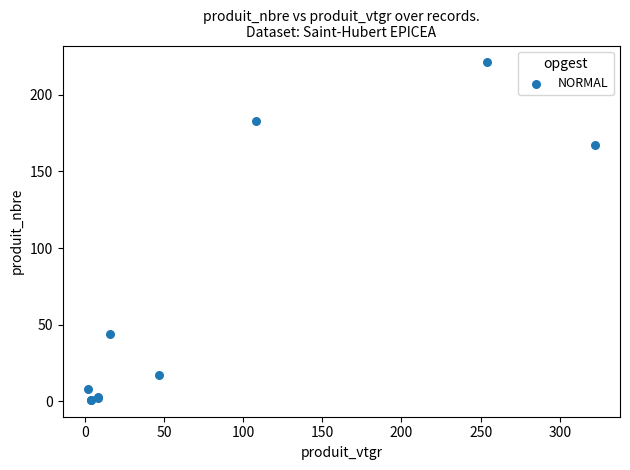

What Y value in the scatter plot is closest to 111?

167